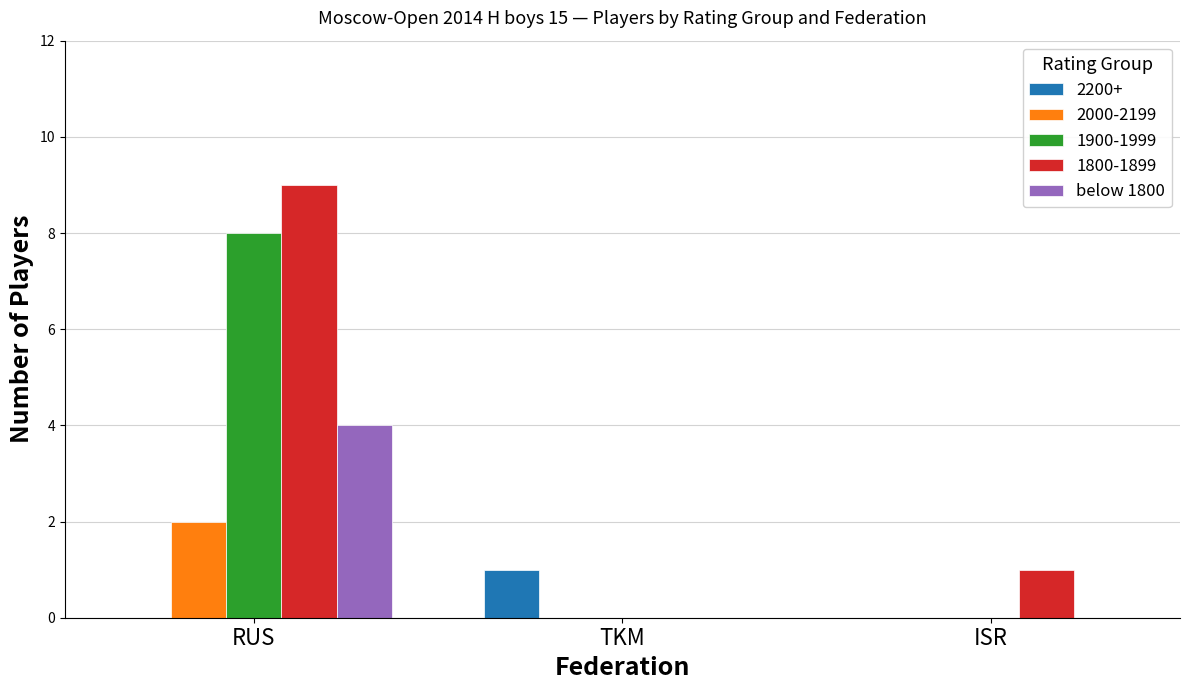

What is the sum of all 1900-1999 values?

8